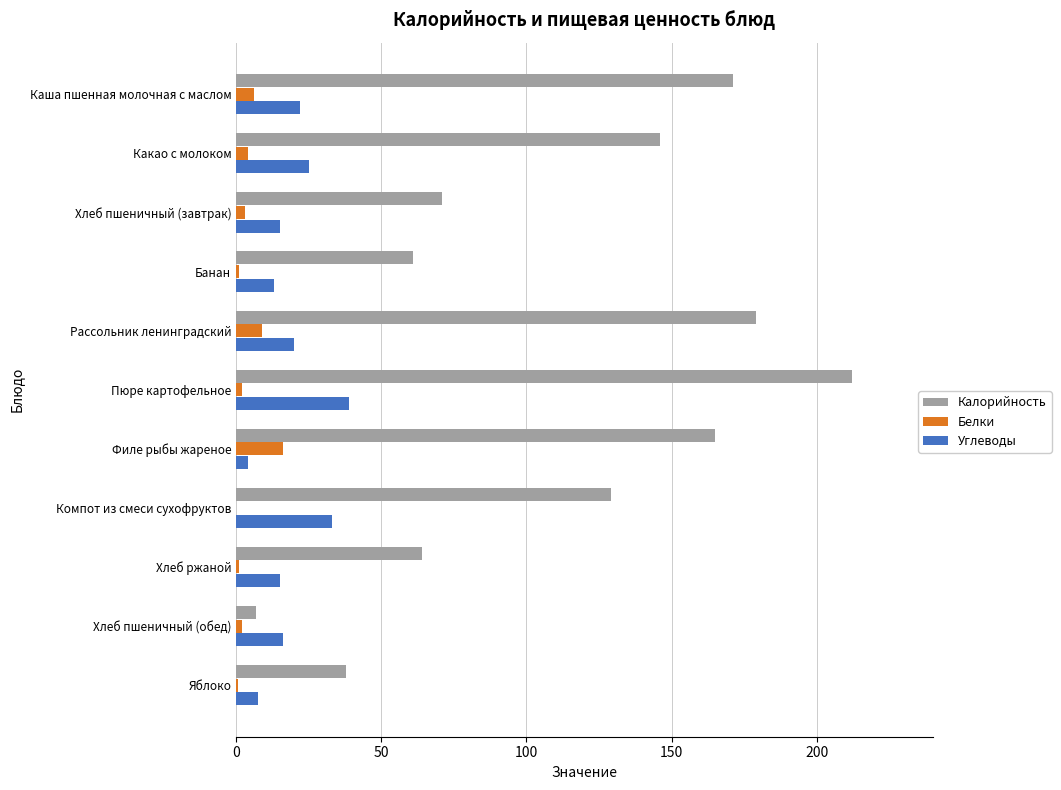

Which series has the largest total across all categories?

Калорийность